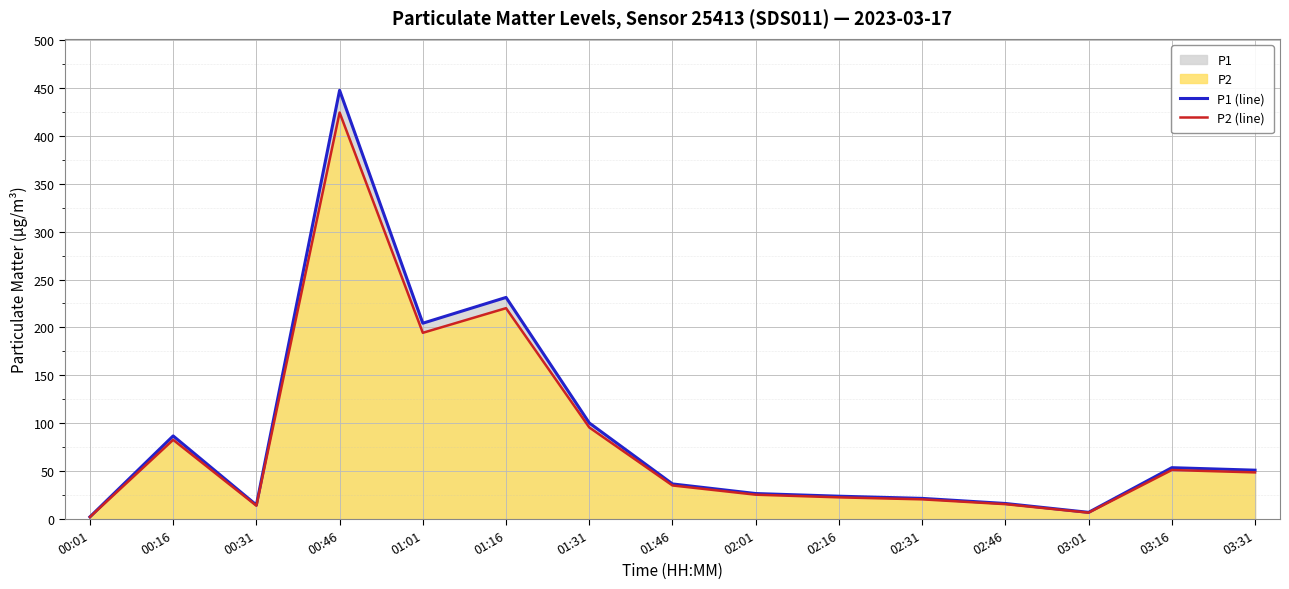

What is the difference between the P1 (line) values at 01:01 and 03:16?

150.8